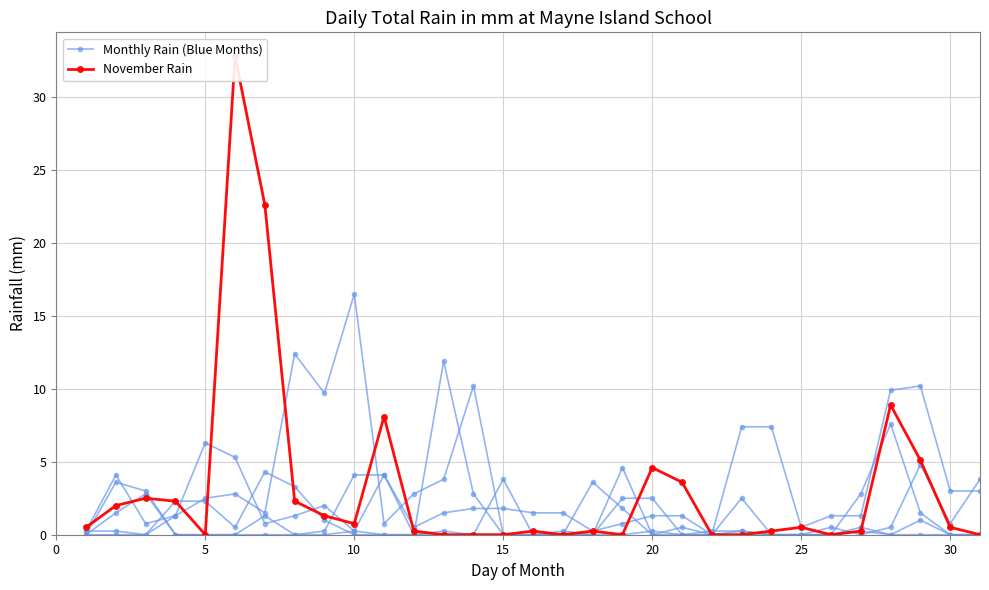

What is the maximum value for Monthly Rain (Blue Months)?

11.9